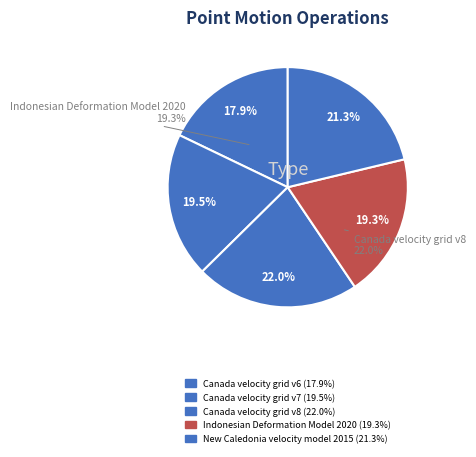

Do New Caledonia velocity model 2015 and Canada velocity grid v6 together represent more than half of the pie?

No